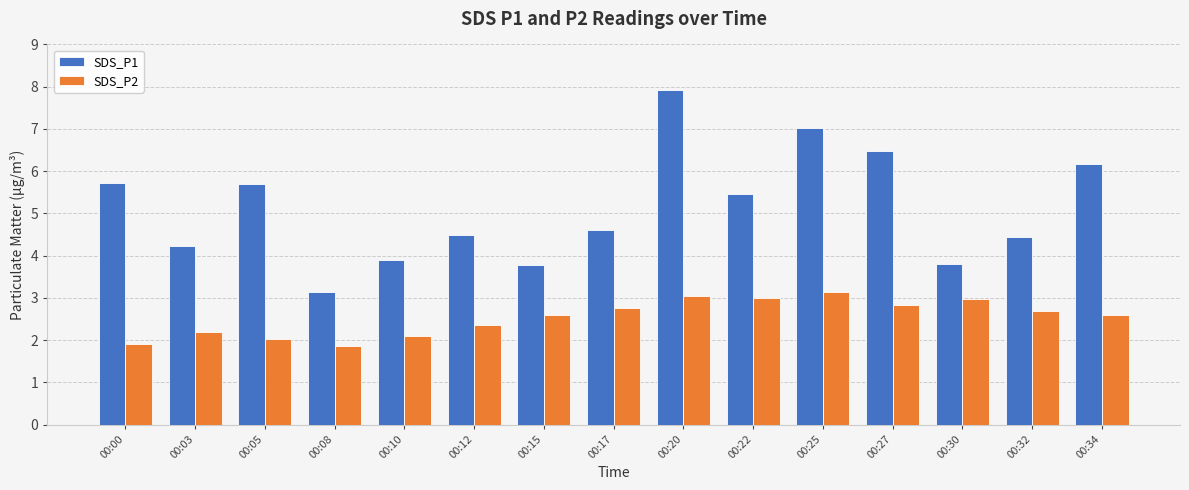

How many data points does each series have?

15